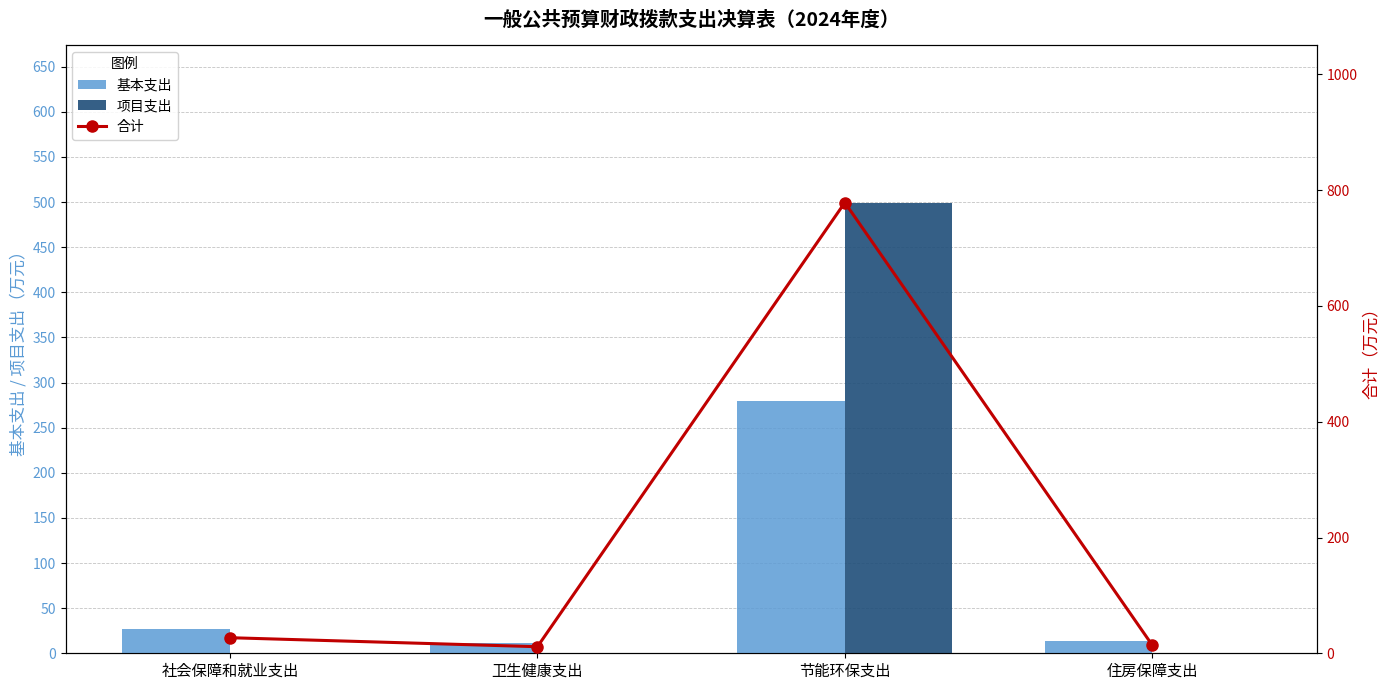

Reading left to right, extract all data points from this chart.

基本支出: 26.9	11.4	279.2	14.1
项目支出: 0.0	0.0	499.5	0.0
合计: 26.9	11.4	778.6	14.1